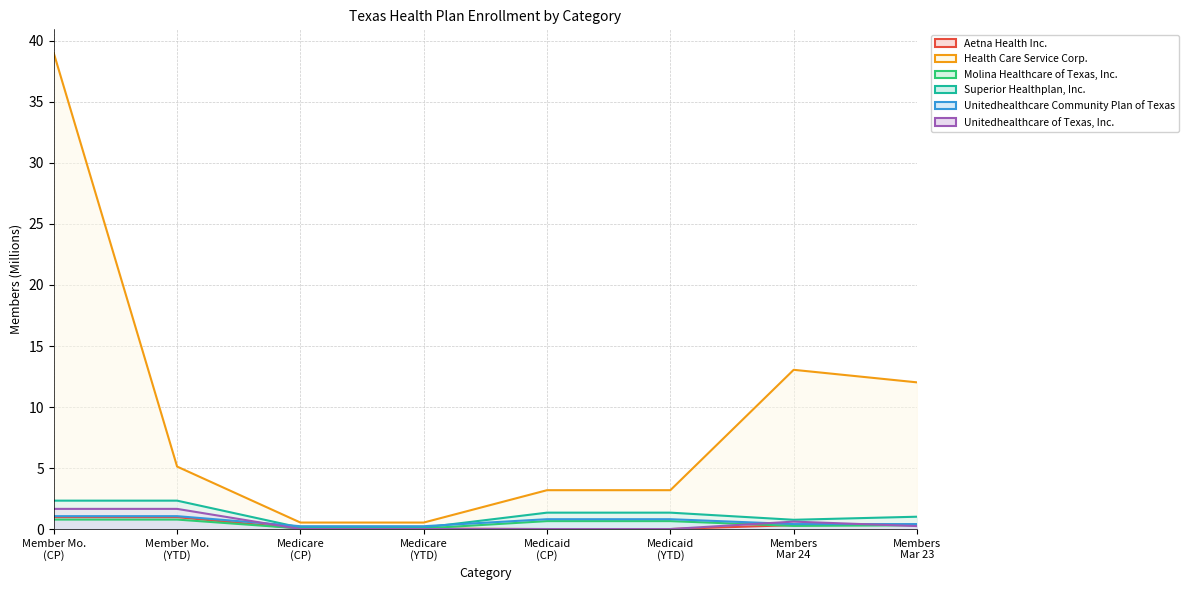

True or false: Unitedhealthcare of Texas, Inc. and Superior Healthplan, Inc. cross at least once.

False